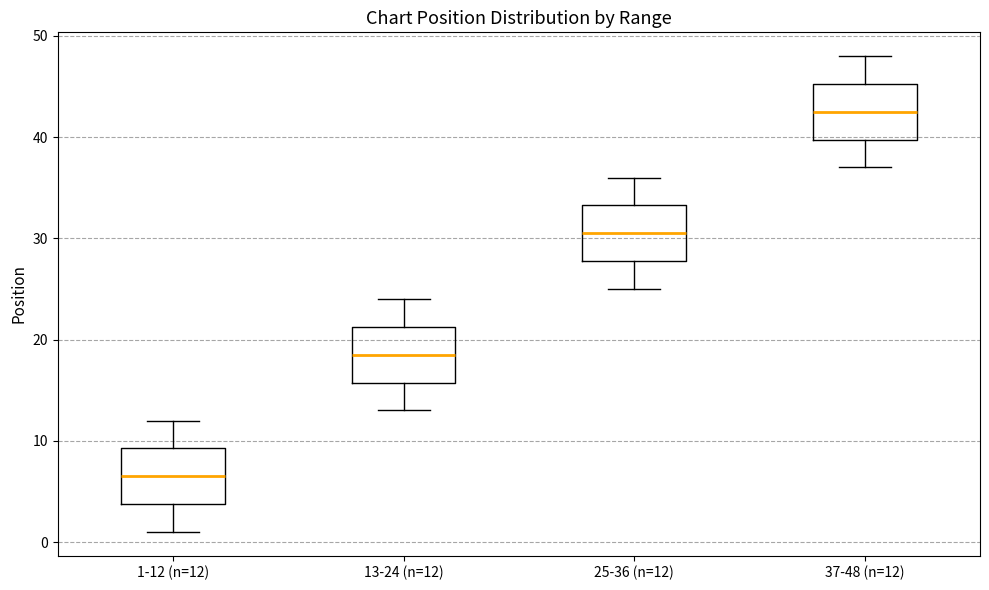

Which box has the lowest median line?

1-12 (n=12)